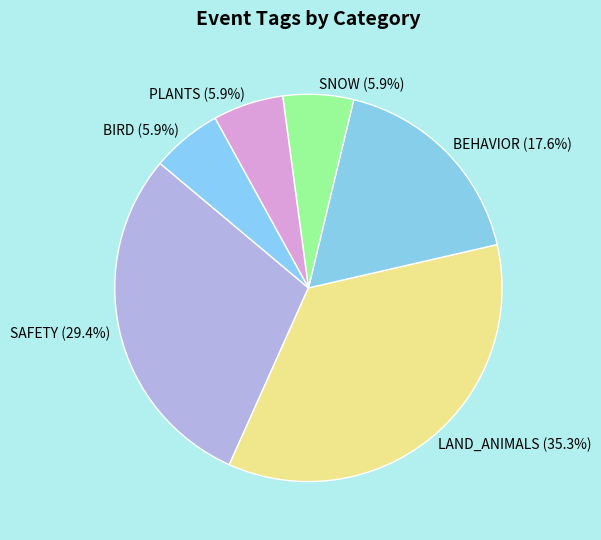

What percentage is NOT represented by BIRD?

94.1%